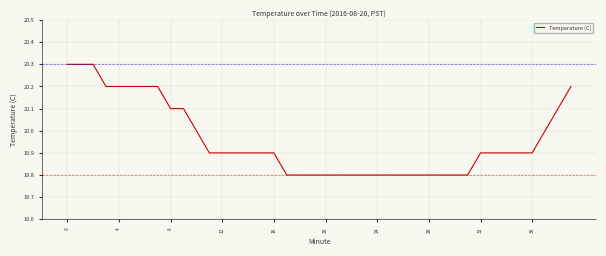

What is the smallest value displayed?

19.8